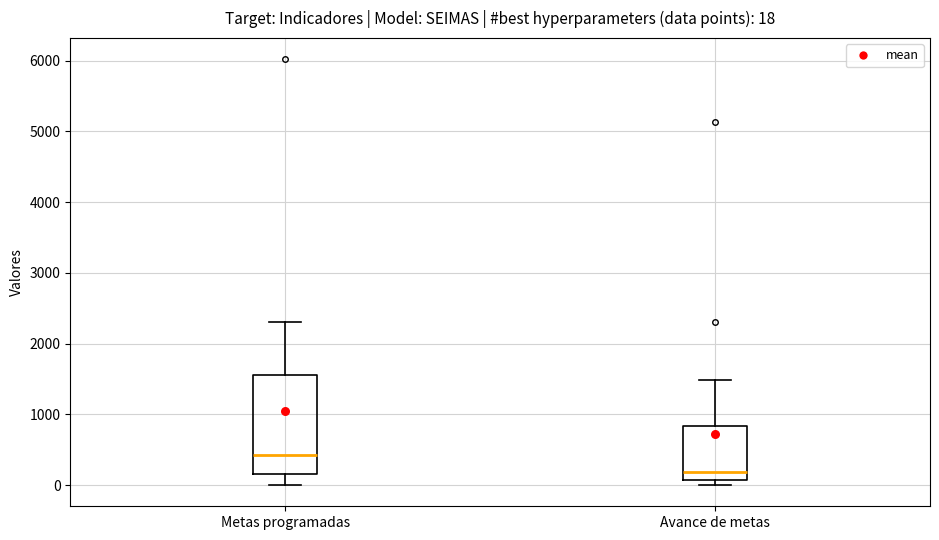

Which box is the tallest, from its lower edge to its upper edge?

Metas programadas